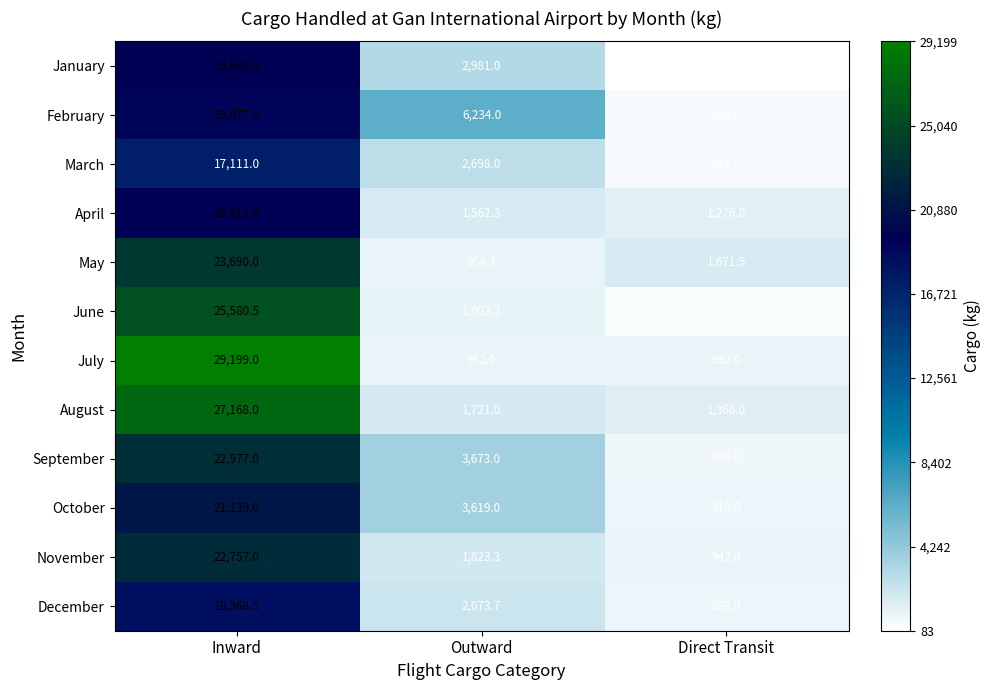

What value does the December series have at Inward?

18368.5